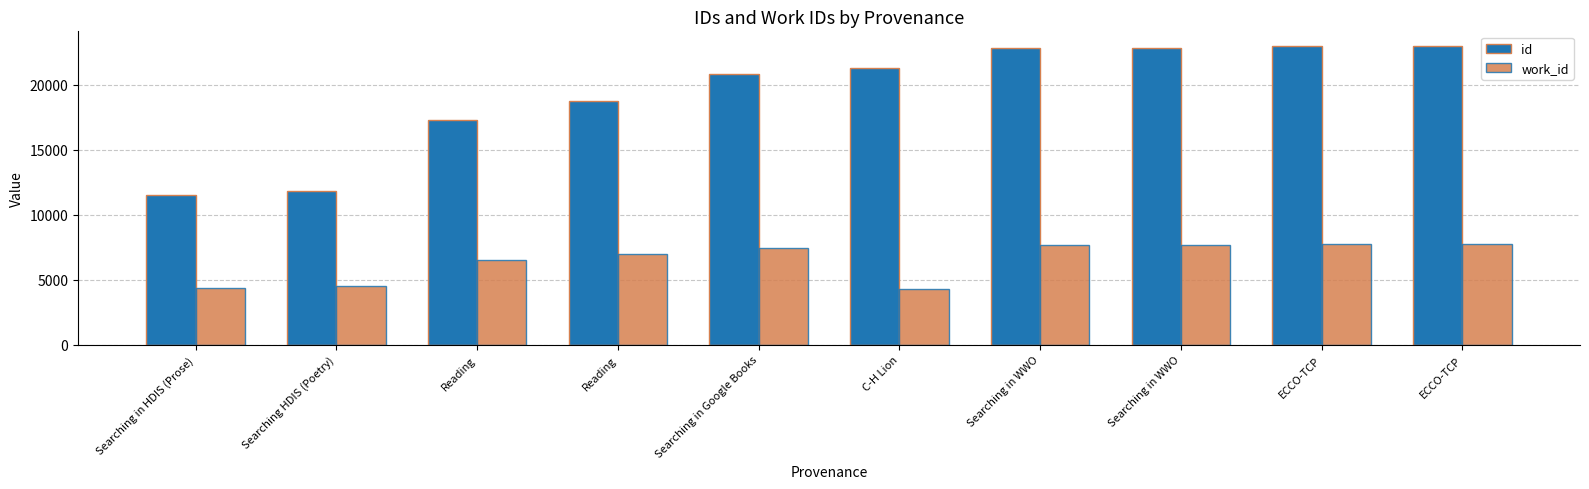

Count the number of categories in the chart.

10